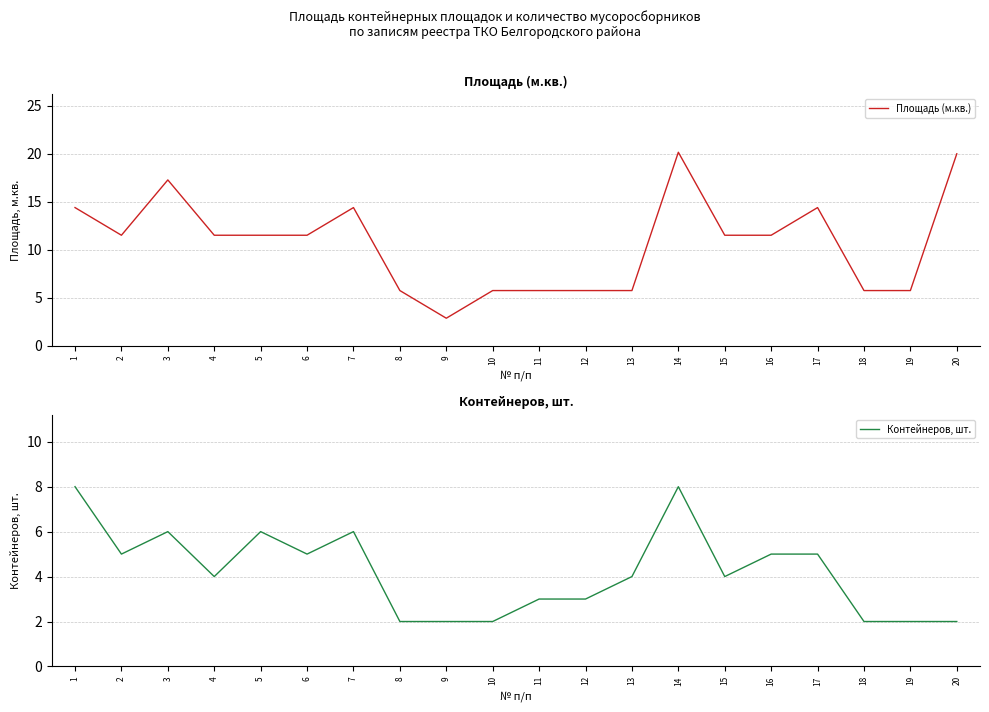

What is the sum of all Площадь (м.кв.) values?

213.0